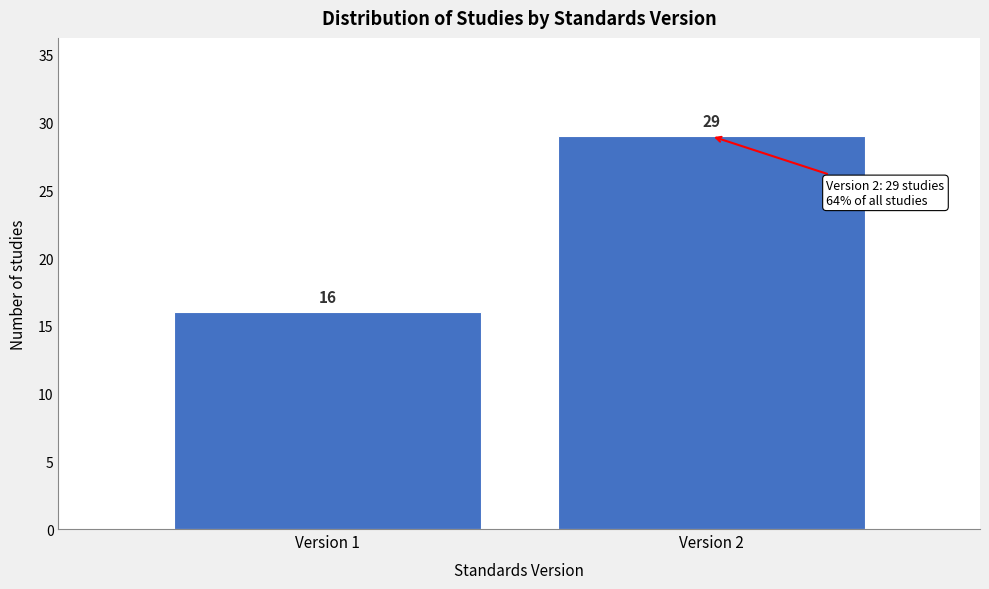

Reading right to left, extract all data points from this chart.

Version 2=29	Version 1=16